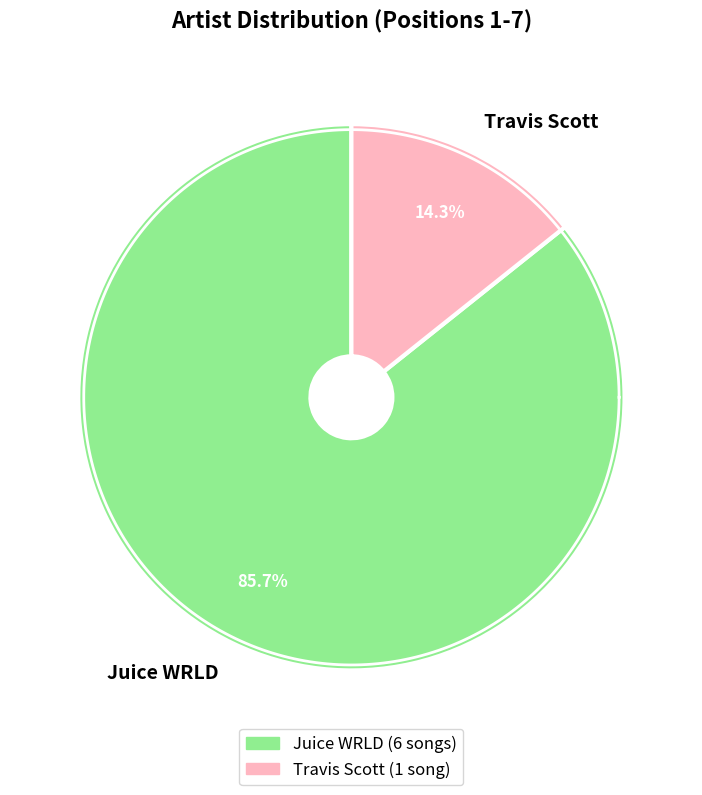

Combined, what portion of the pie is Juice WRLD and Travis Scott?

100.0%